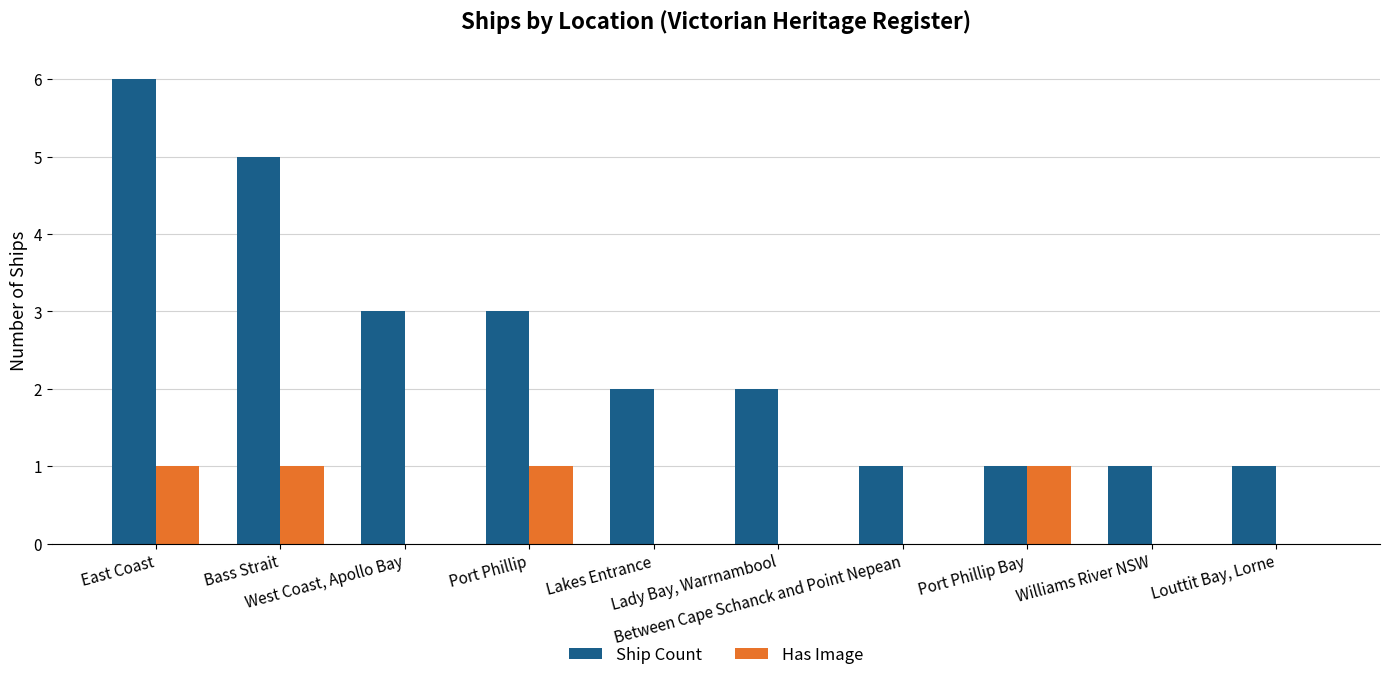

At which label does Ship Count first exceed 2?

East Coast